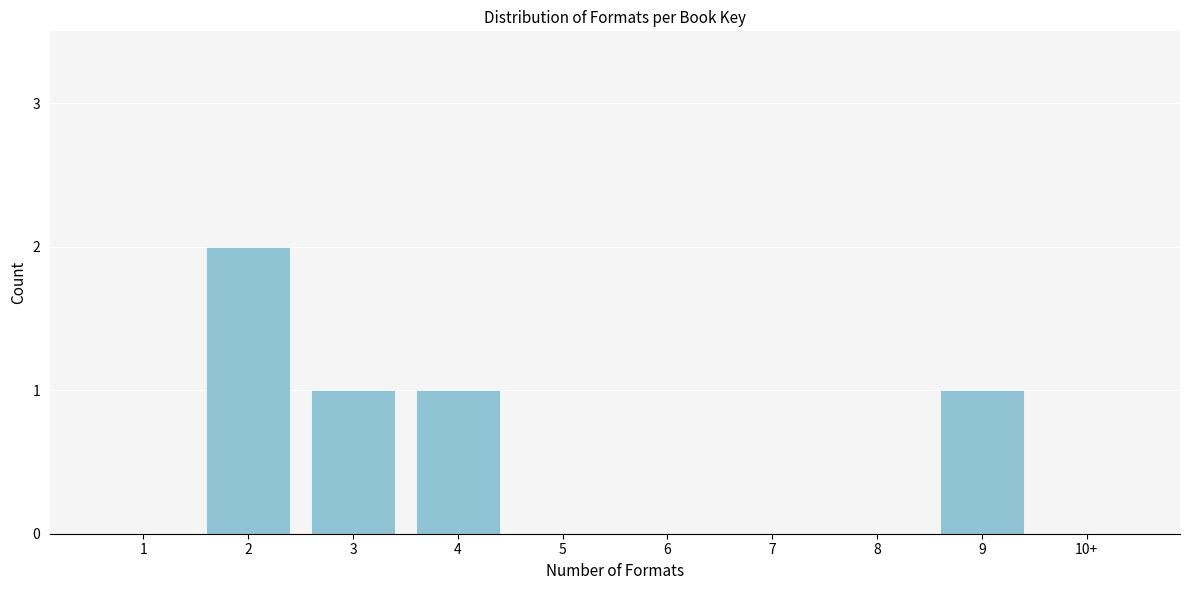

Reading left to right, extract all data points from this chart.

1=0	2=2	3=1	4=1	5=0	6=0	7=0	8=0	9=1	10+=0